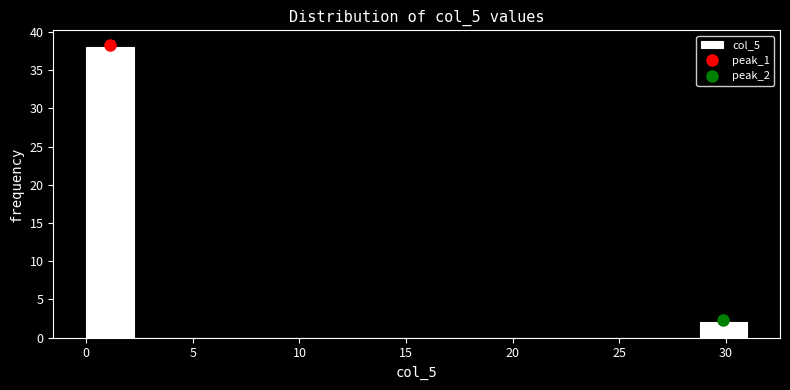

Reading left to right, transcribe this chart: for each bar, give the range it covers on the x-axis and its height. Neither the bar edges nor the heights are printed on the chart, so give them approximately, as read against the axes.

0.0 to 2.0: 38
2.0 to 4.5: 0
4.5 to 6.5: 0
6.5 to 9.0: 0
9.0 to 11.0: 0
11.0 to 13.5: 0
13.5 to 15.5: 0
15.5 to 17.5: 0
17.5 to 20.0: 0
20.0 to 22.0: 0
22.0 to 24.5: 0
24.5 to 26.5: 0
26.5 to 29.0: 0
29.0 to 31.0: 2